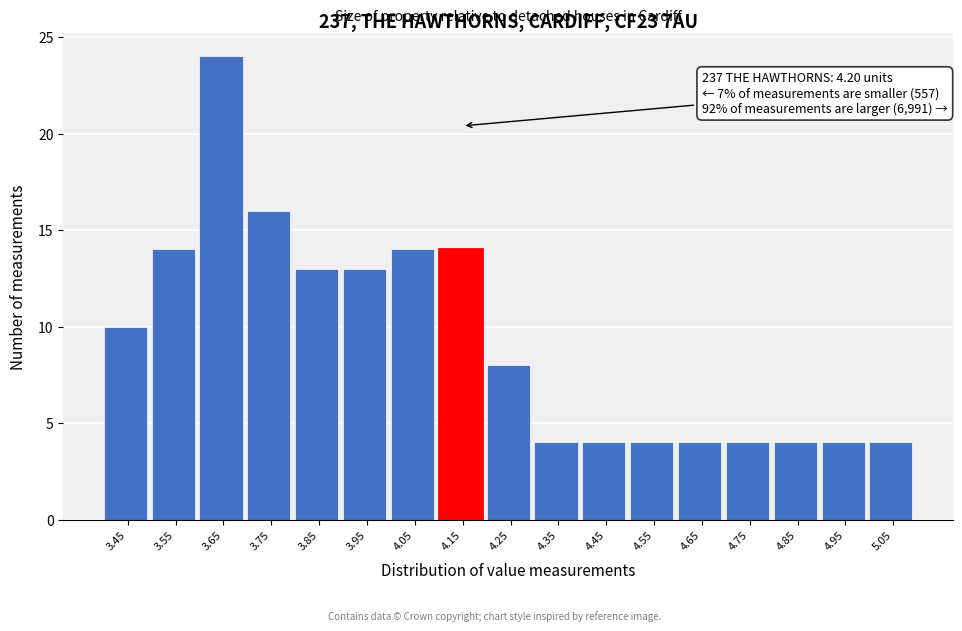

Reading left to right, what are all the values shown in this chart?

10	14	24	16	13	13	14	14	8	4	4	4	4	4	4	4	4